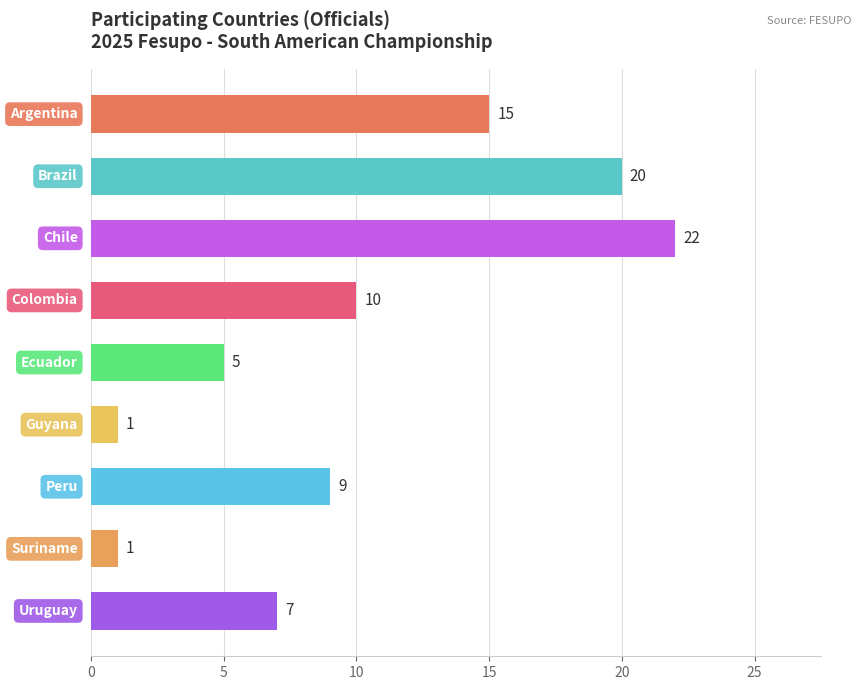

What is the average value?

10